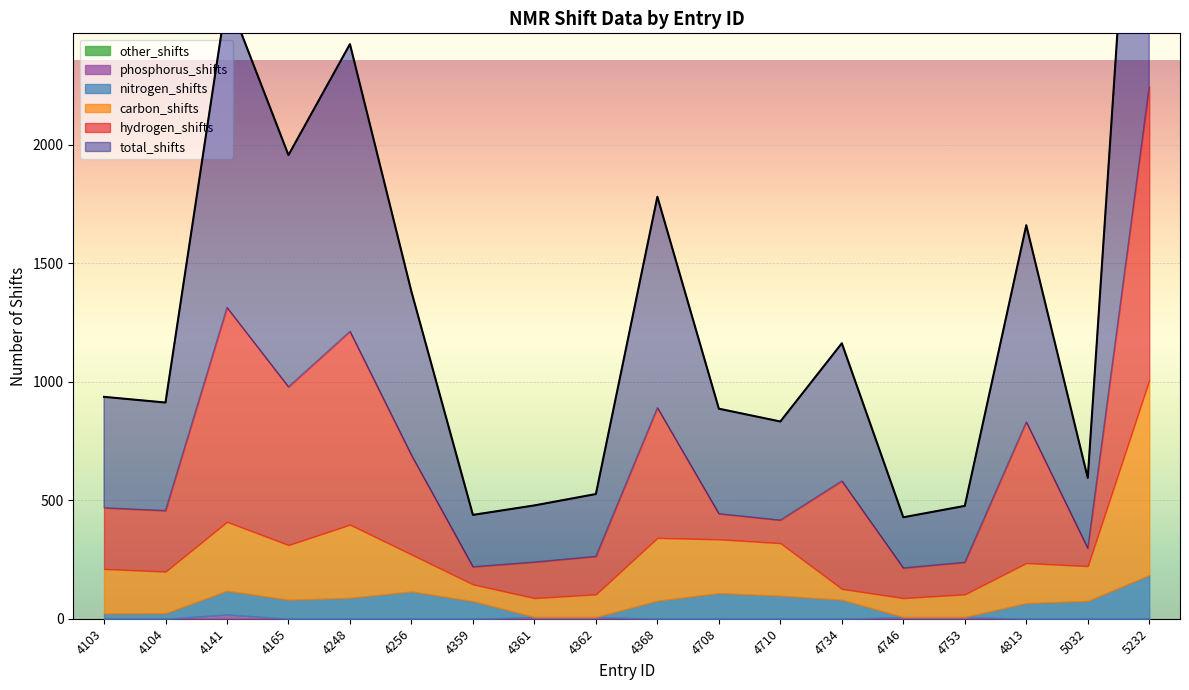

At which label does total_shifts reach its minimum?

4746